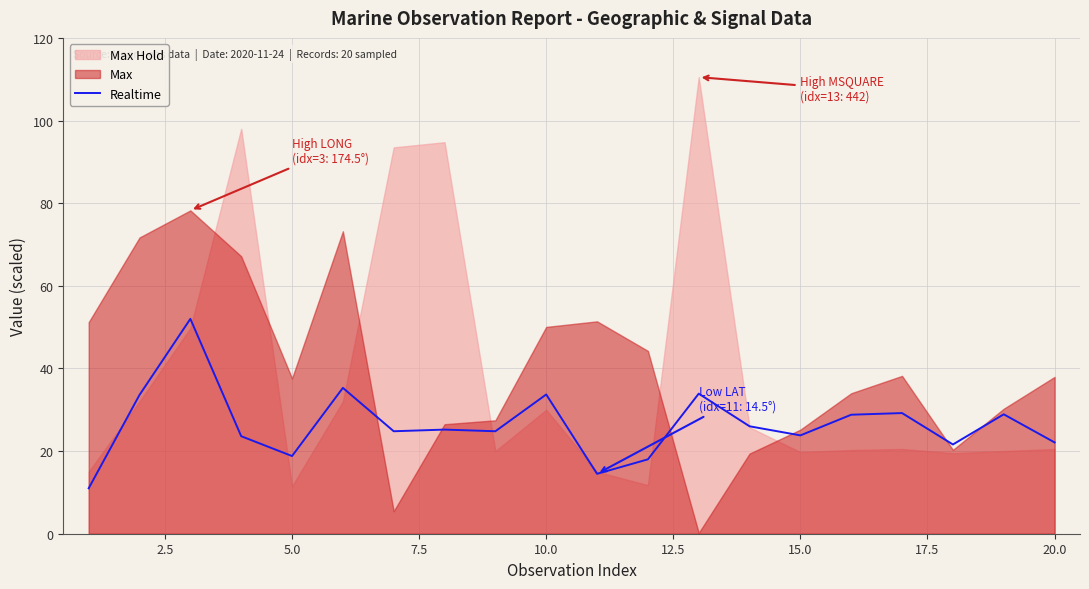

Does the chart display data point markers on the line(s)?

No